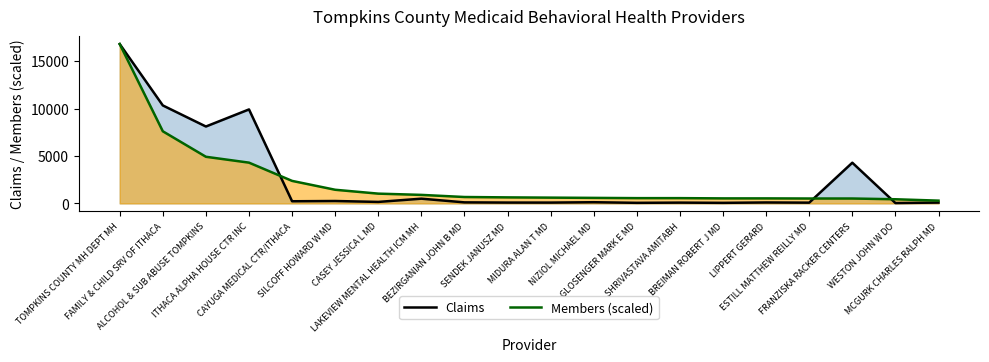

The value of Claims at SHRIVASTAVA AMITABH is 109.3. True or false?

False